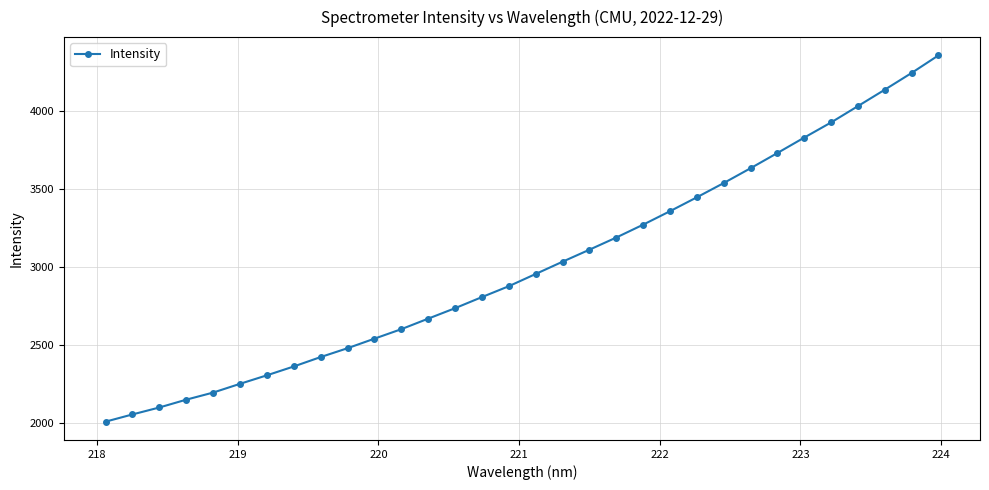

What is the difference between the maximum and minimum values?

2352.5